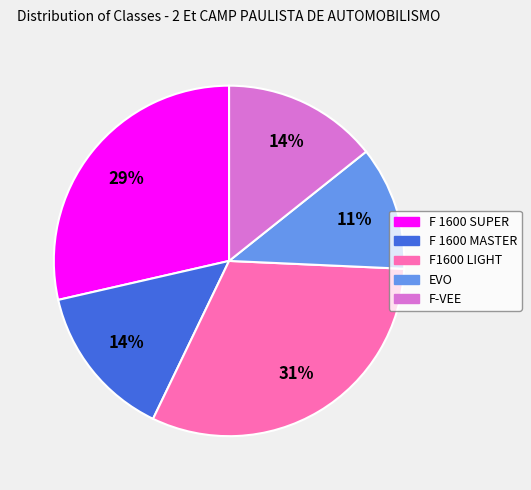

What is the smallest slice in the pie chart?

EVO